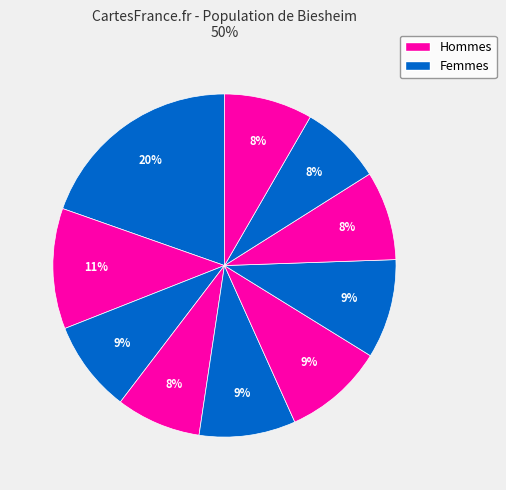

How many segments does this pie chart have?

10